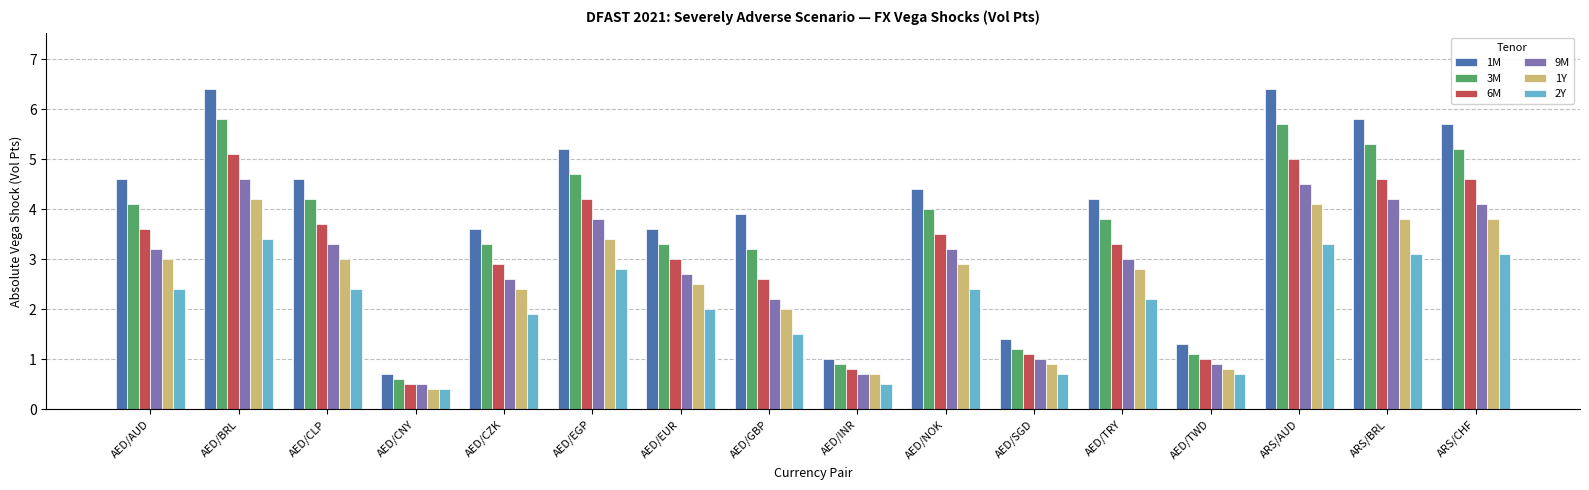

What is the minimum value shown in the chart?

0.4